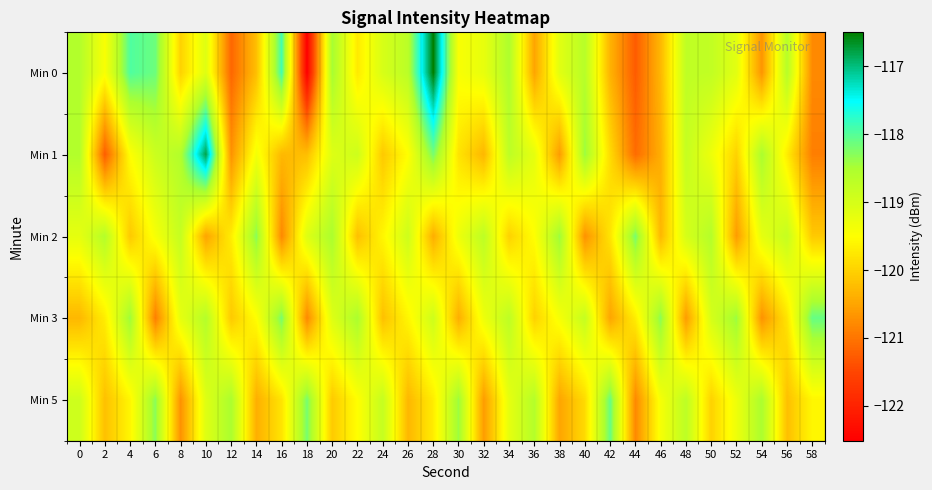

At which category is the sum across all series the highest?

28